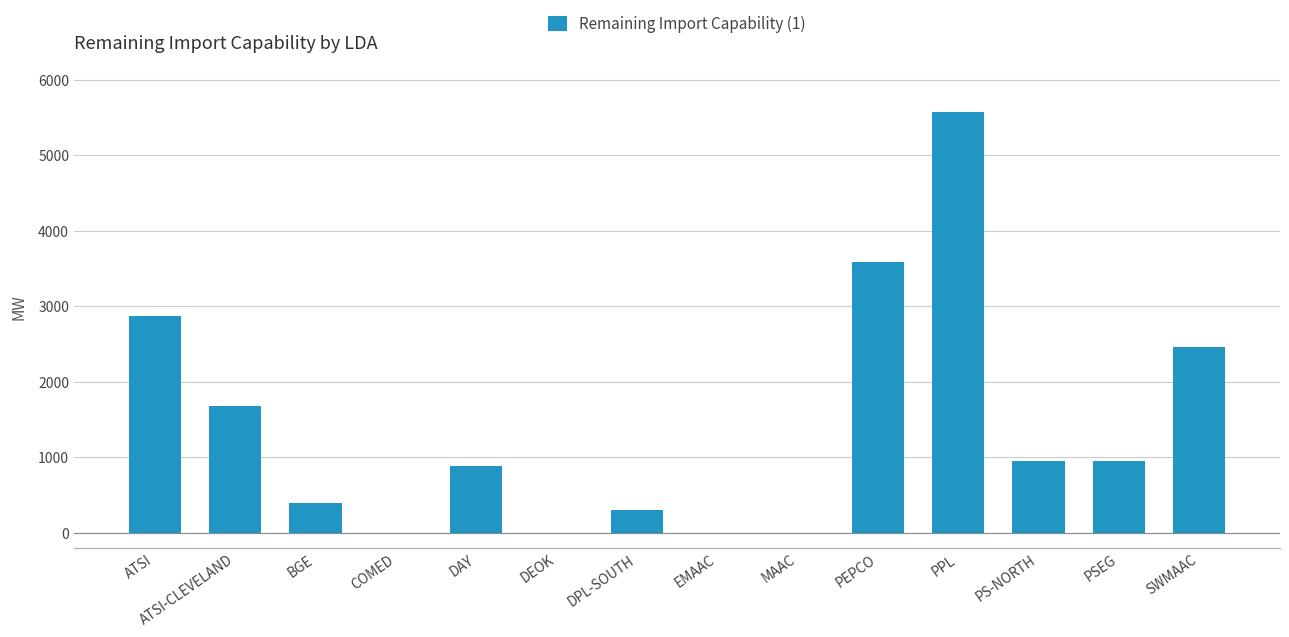

What is the sum of all values?

19629.7